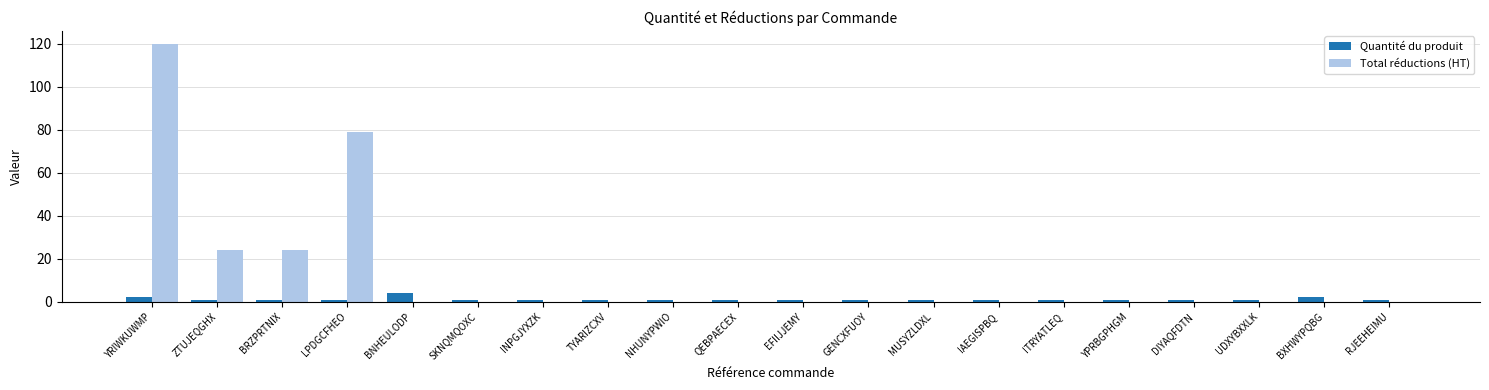

What is the greatest value displayed?

120.0